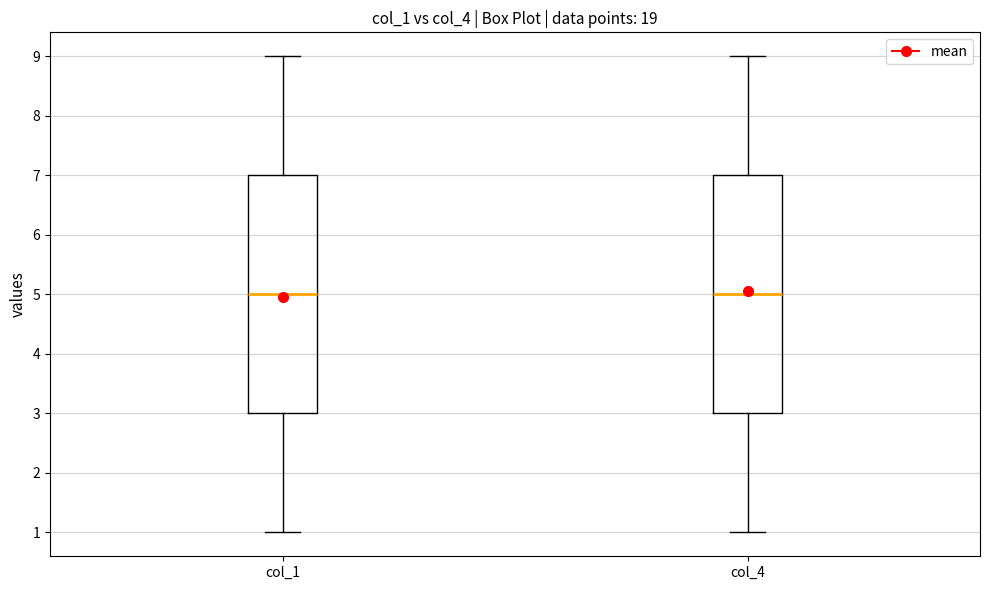

Reading left to right, transcribe this box plot: for each box, give where its median line is, the range the box spans, and where its two whiskers end, as read against the y-axis. The values are not printed on the chart, so give them approximately, as read against the axis.

col_1: median 5, box 3 to 7, whiskers 1 to 9
col_4: median 5, box 3 to 7, whiskers 1 to 9